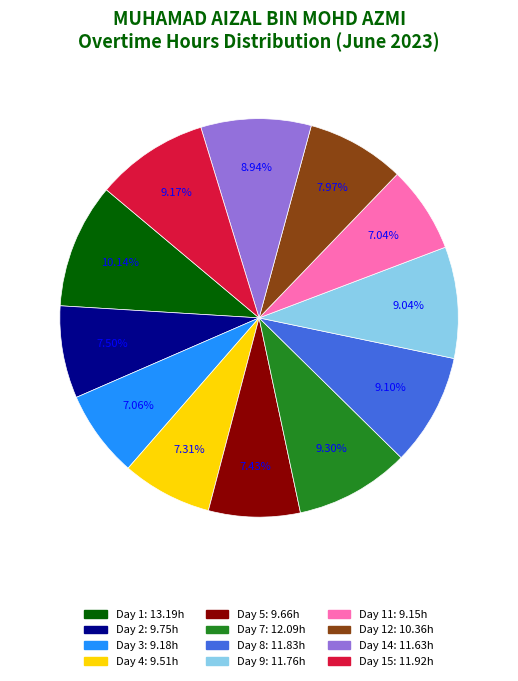

Is there any slice that represents more than half of the pie?

No